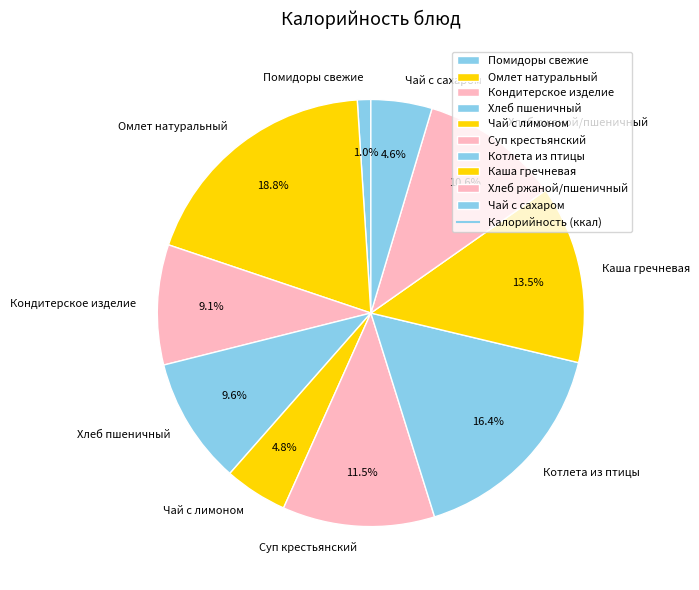

To the nearest percent, what portion does Котлета из птицы represent?

16%